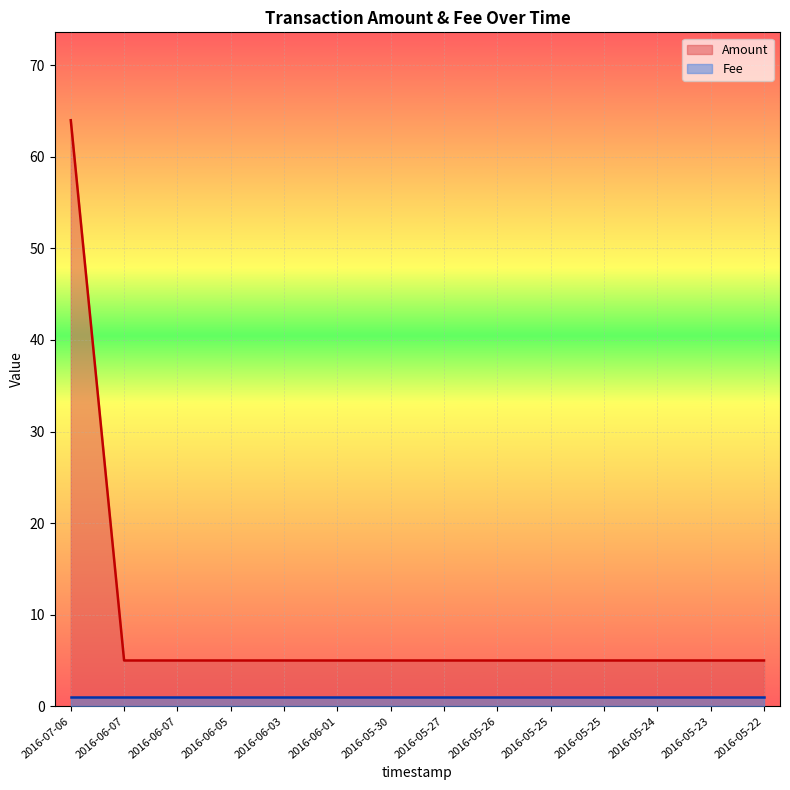

How many lines are shown in the chart?

2